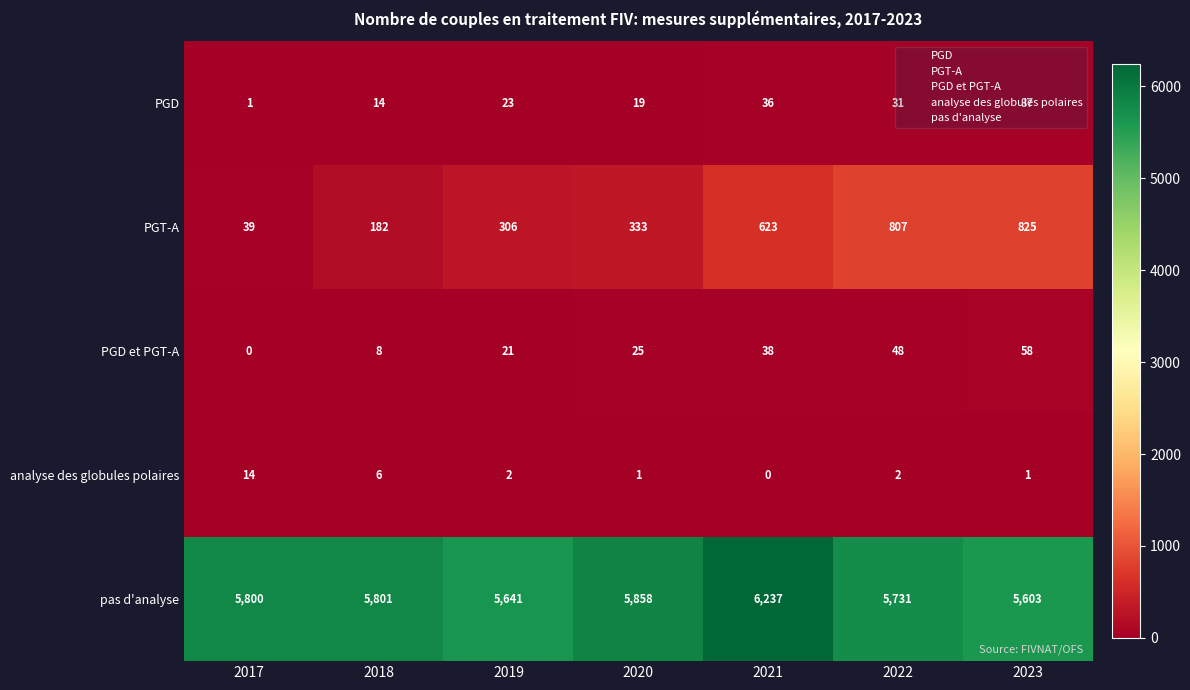

True or false: analyse des globules polaires has a value of 4 at 2017.

False